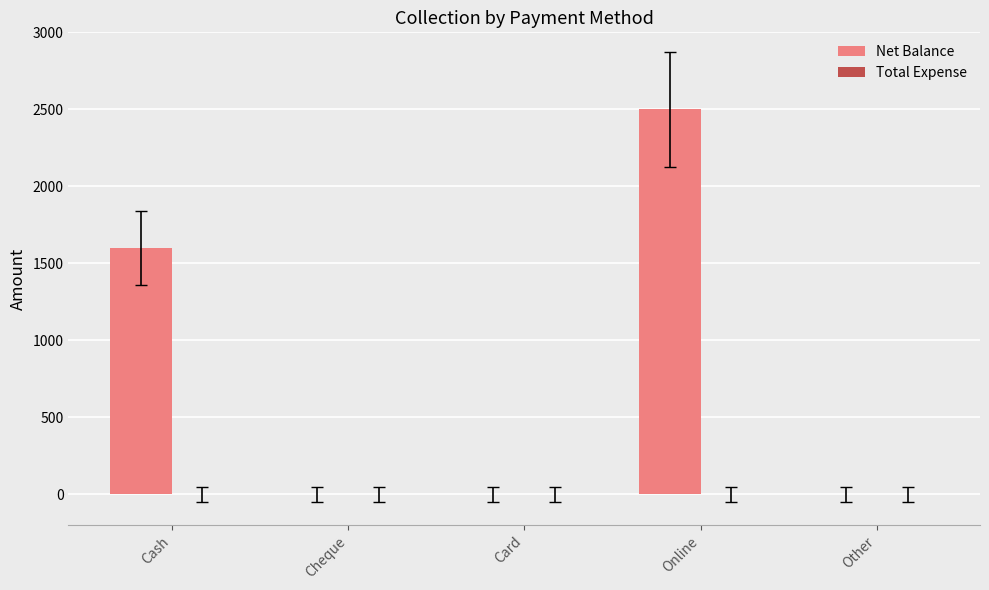

The chart shows a value of 889 at Other. True or false?

False